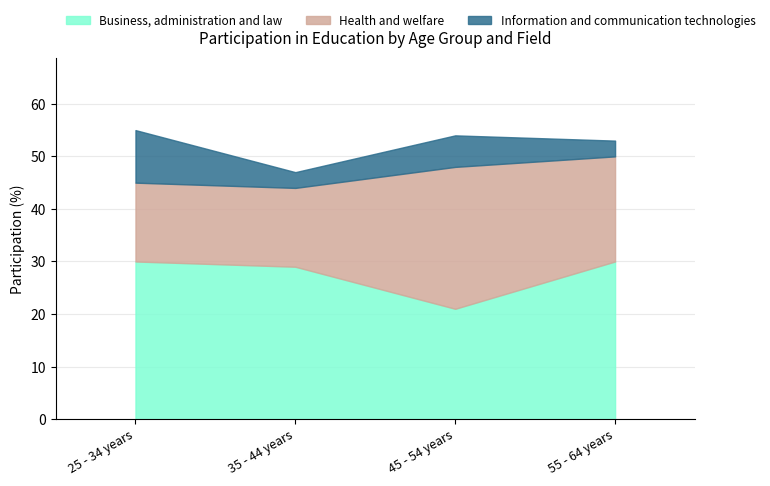

What is the total value across all series at 25 - 34 years?

55